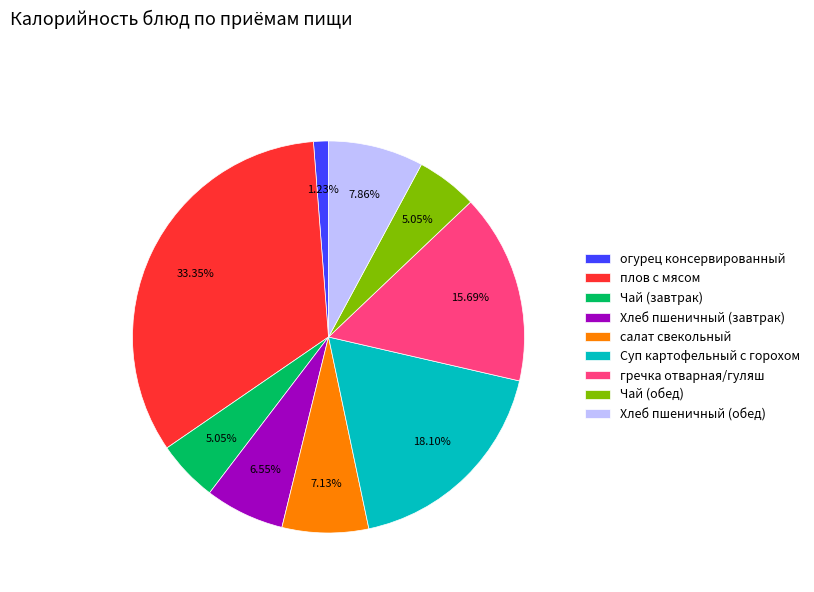

Between гречка отварная/гуляш and Чай (завтрак), which is larger?

гречка отварная/гуляш